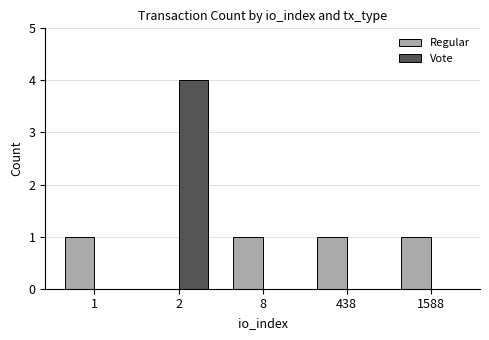

Reading left to right, what are all the values shown in this chart?

Regular: 1=1	2=0	8=1	438=1	1588=1
Vote: 1=0	2=4	8=0	438=0	1588=0